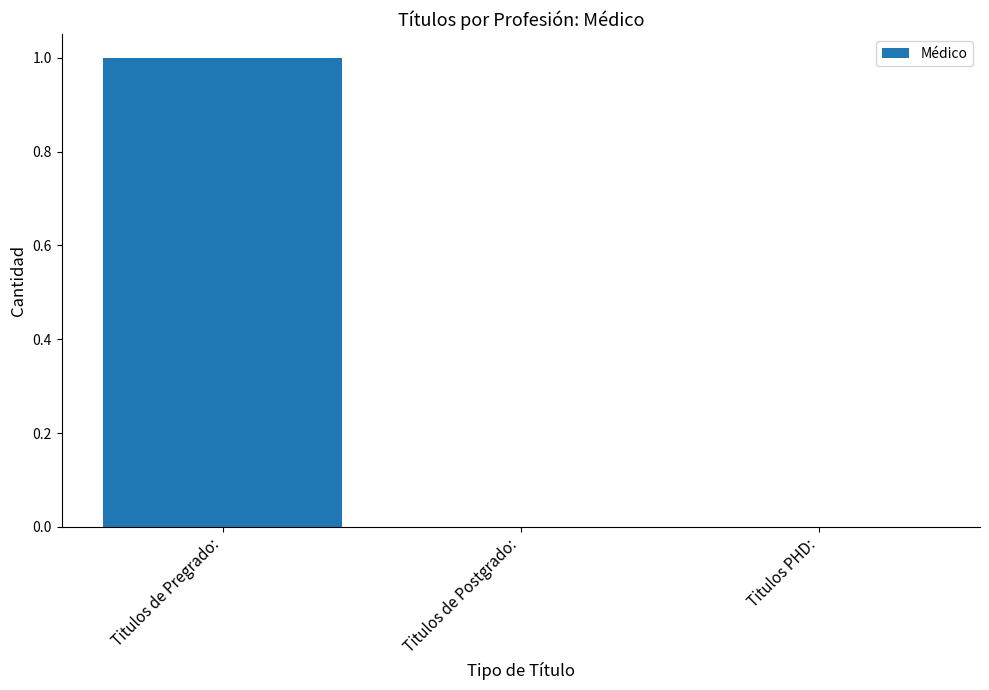

Which has a higher value, Titulos PHD: or Titulos de Pregrado:?

Titulos de Pregrado: